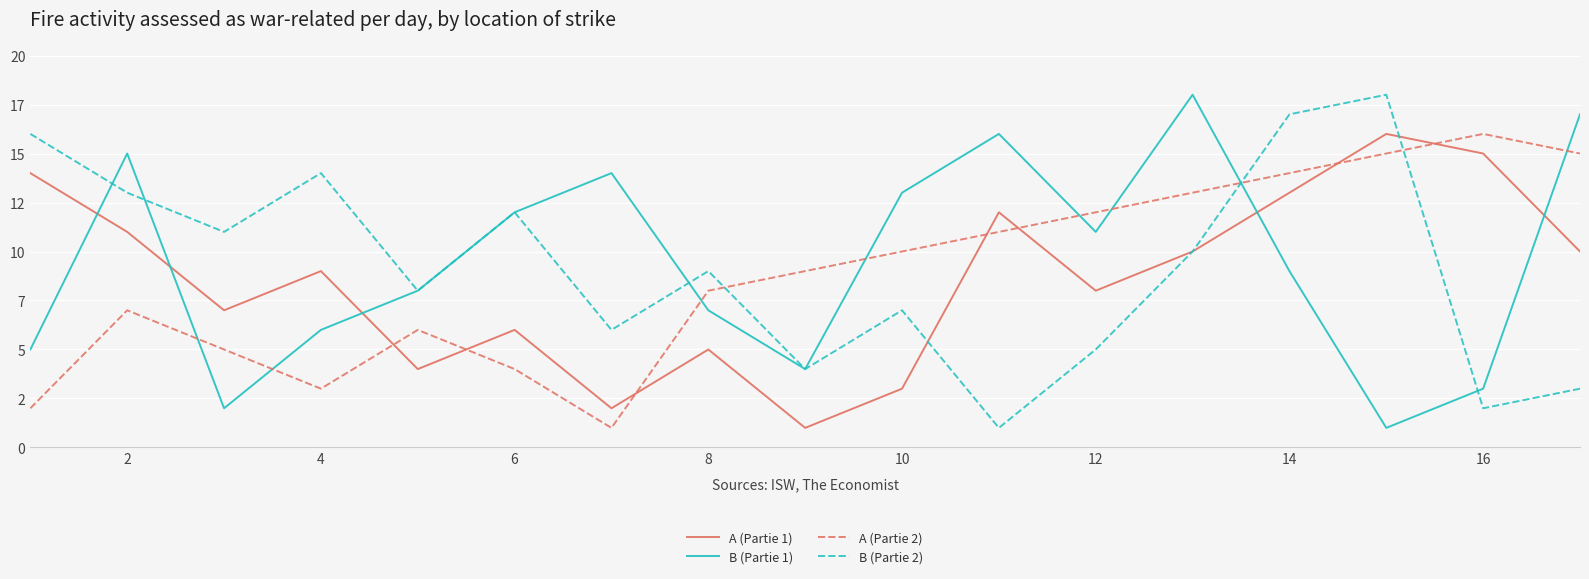

What are all the series names shown in the legend?

A (Partie 1), B (Partie 1), A (Partie 2), B (Partie 2)